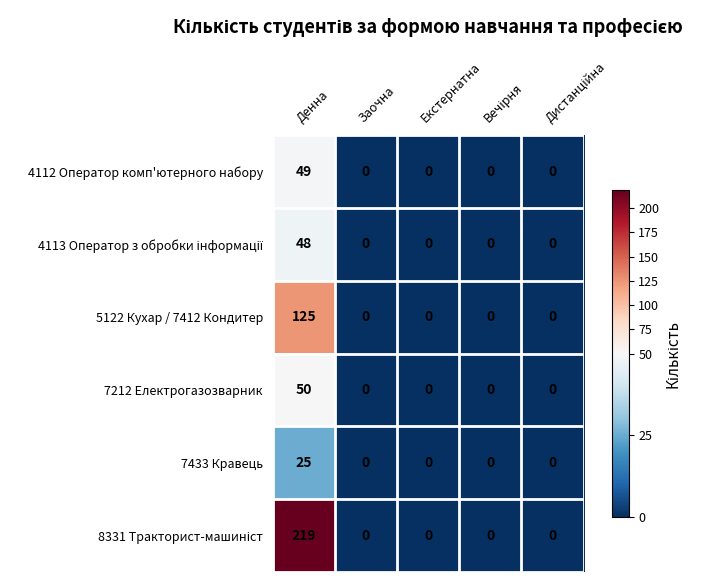

What is the maximum value shown in the chart?

219